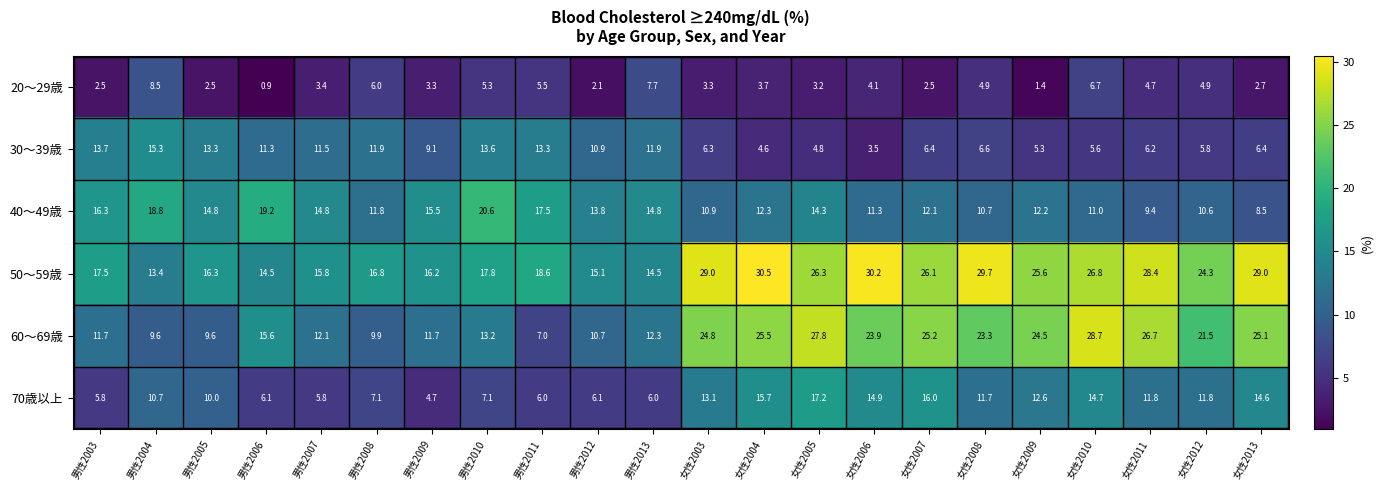

What is the greatest value displayed?

30.5